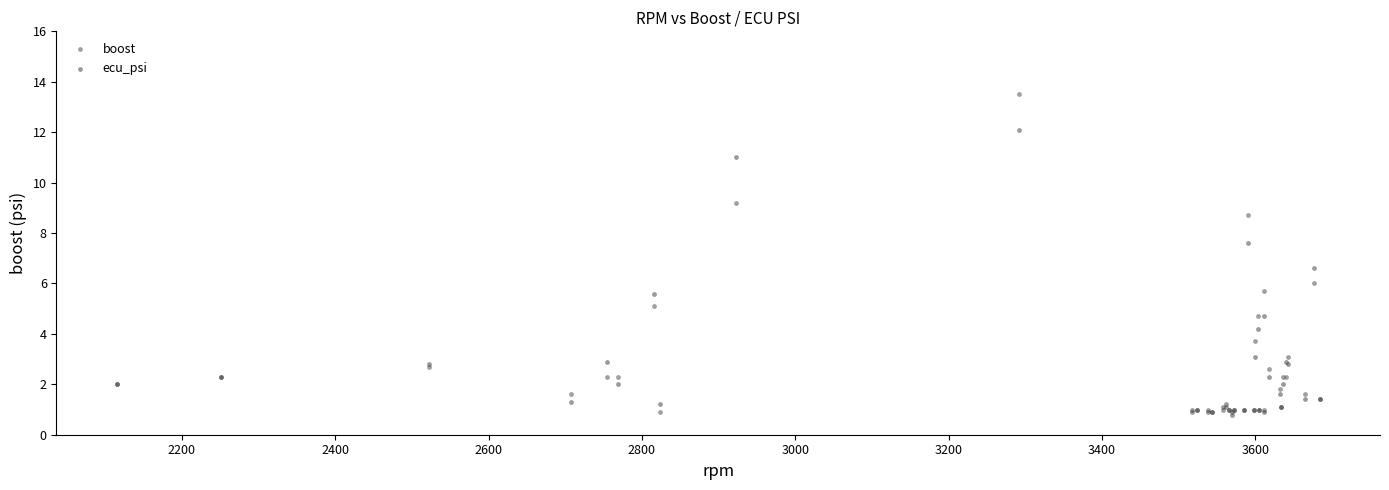

In the boost series, what Y value is closest to 7?

6.0